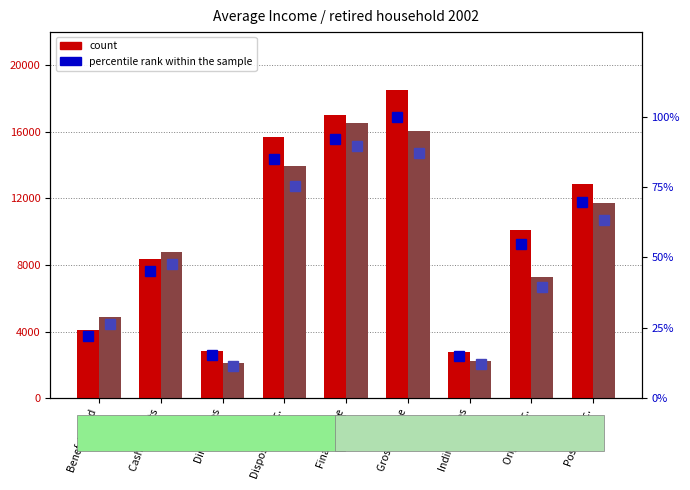

How many values in the percentile rank (1 adult women) series are below 47?

4